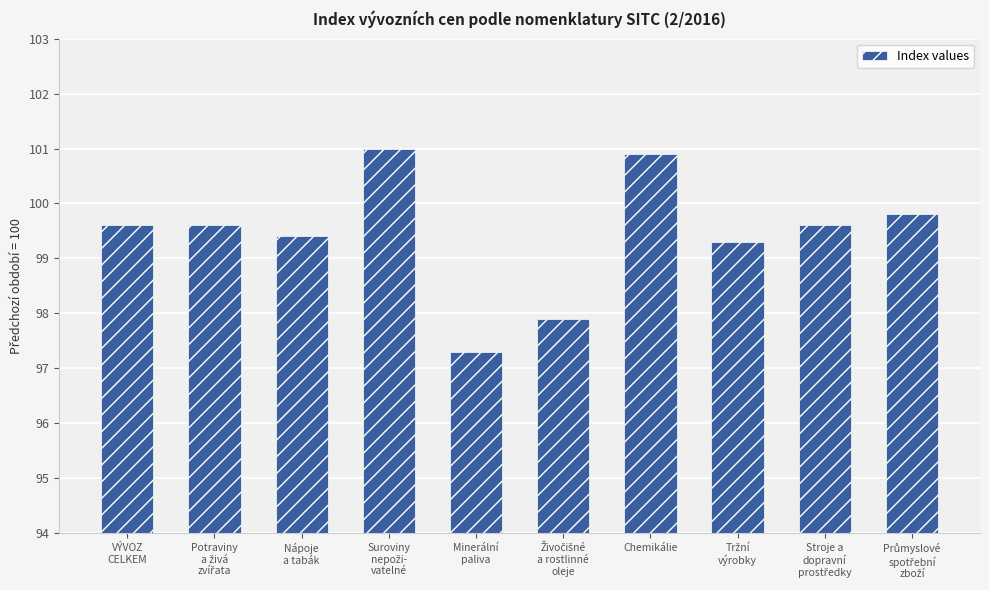

What is the average value?

99.4